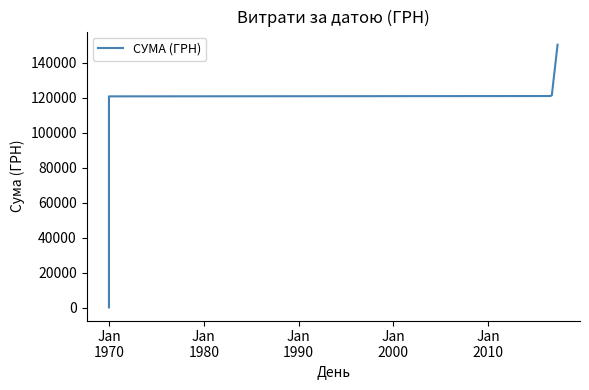

What is the difference between the second highest and second lowest values?

120867.6